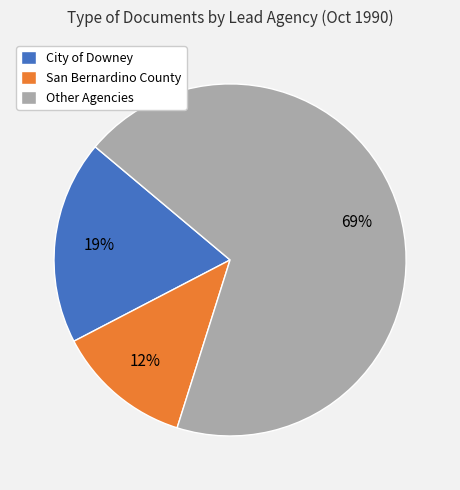

What percentage is the San Bernardino County slice, to the nearest percent?

13%